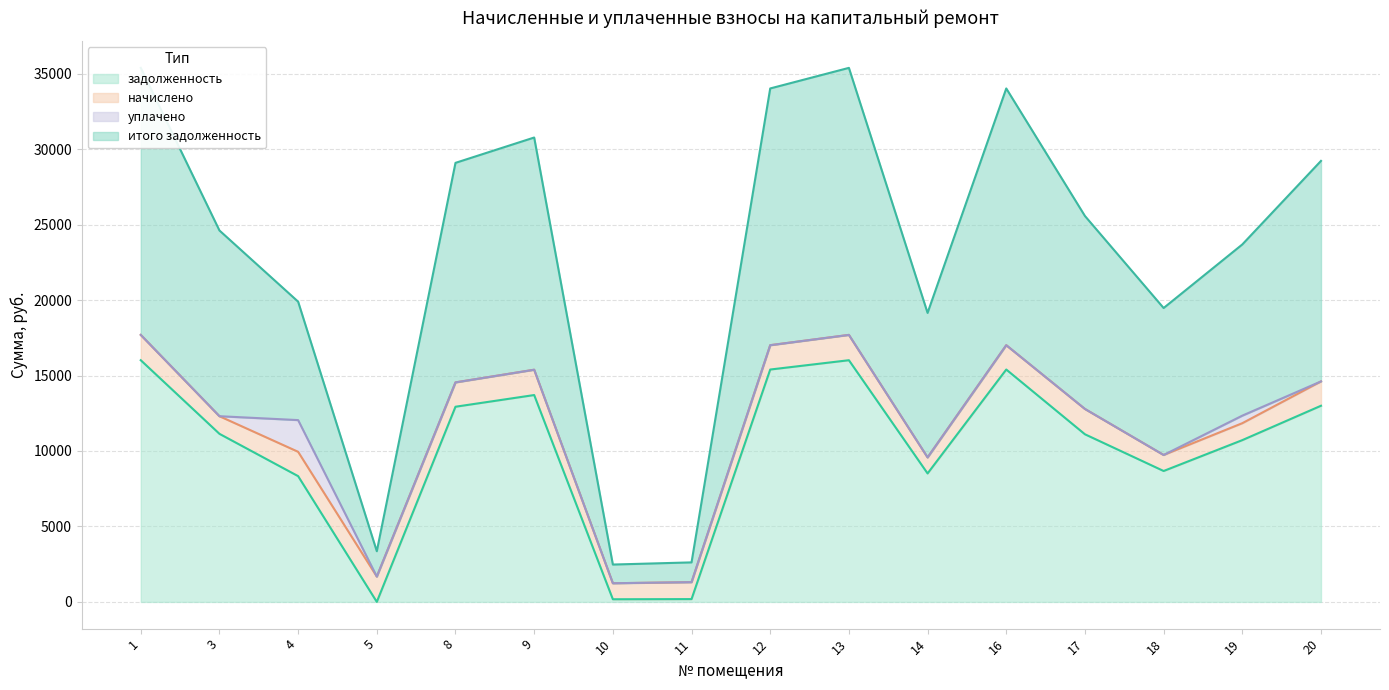

The value of задолженность at 4 is 4449.2. True or false?

False